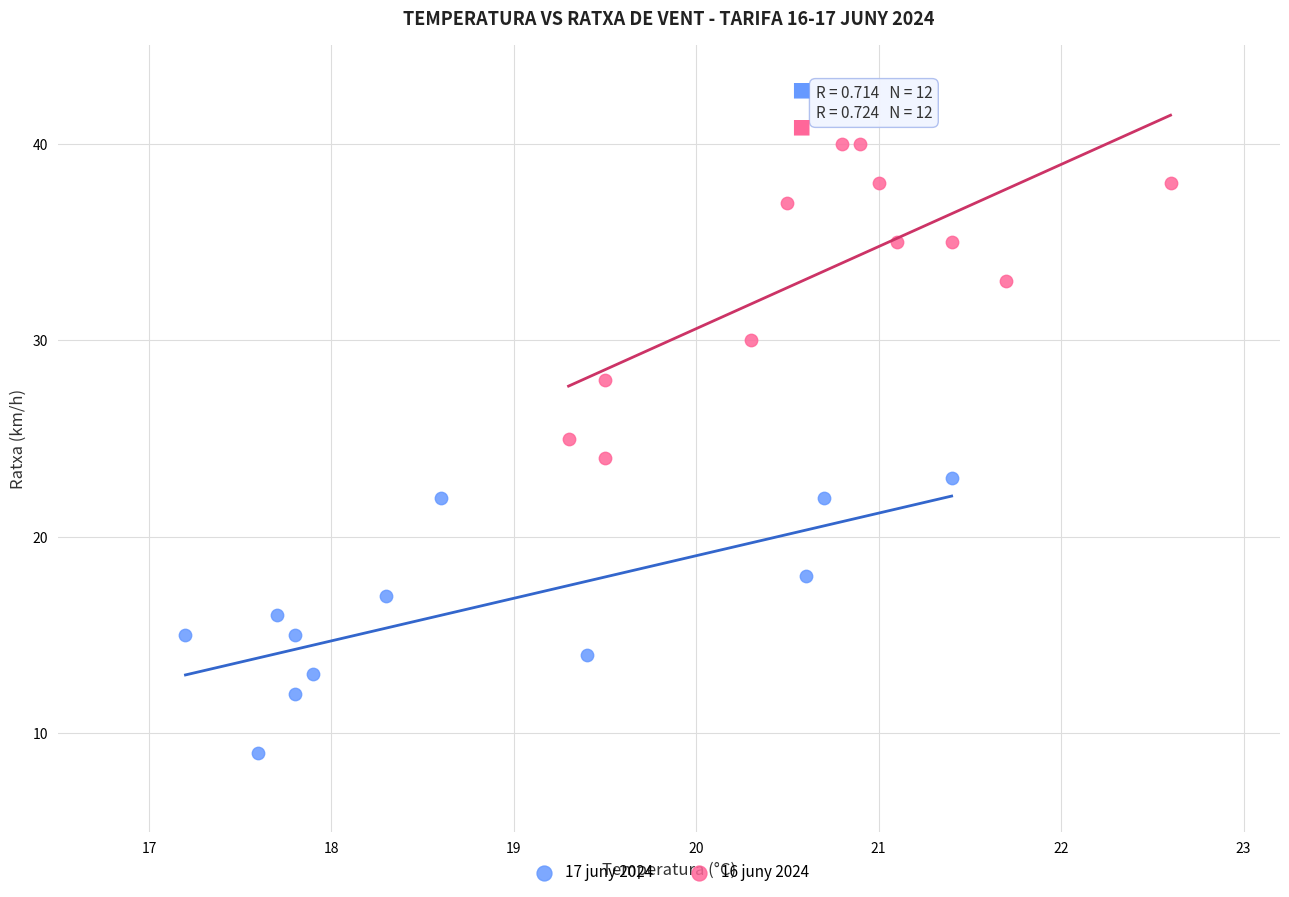

Which series has the widest spread of Y values?

16 juny 2024